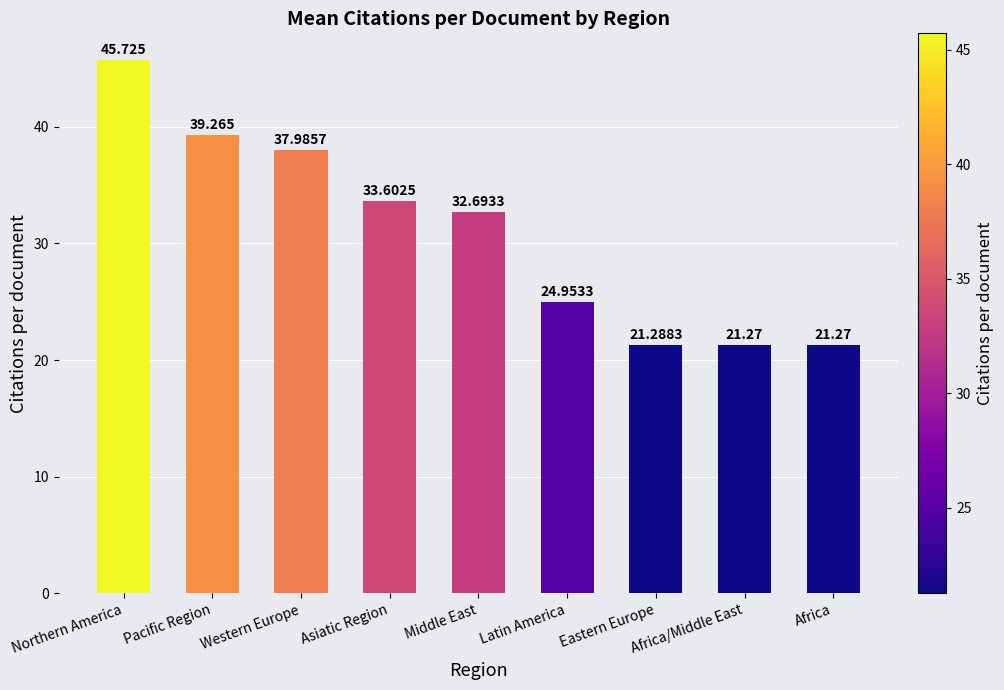

The chart shows a value of 9.1 at Eastern Europe. True or false?

False